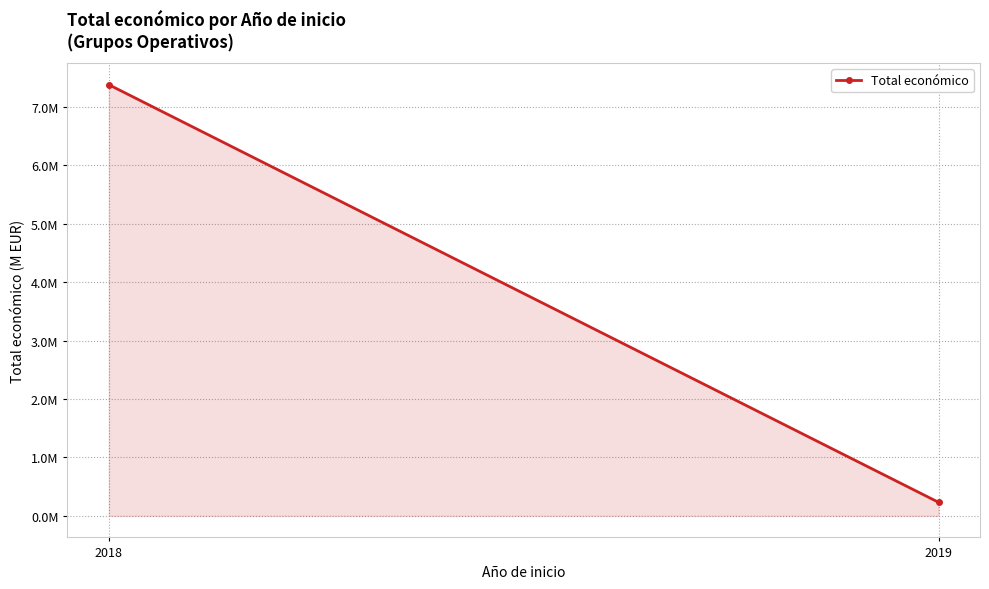

What is the minimum value shown in the chart?

0.2